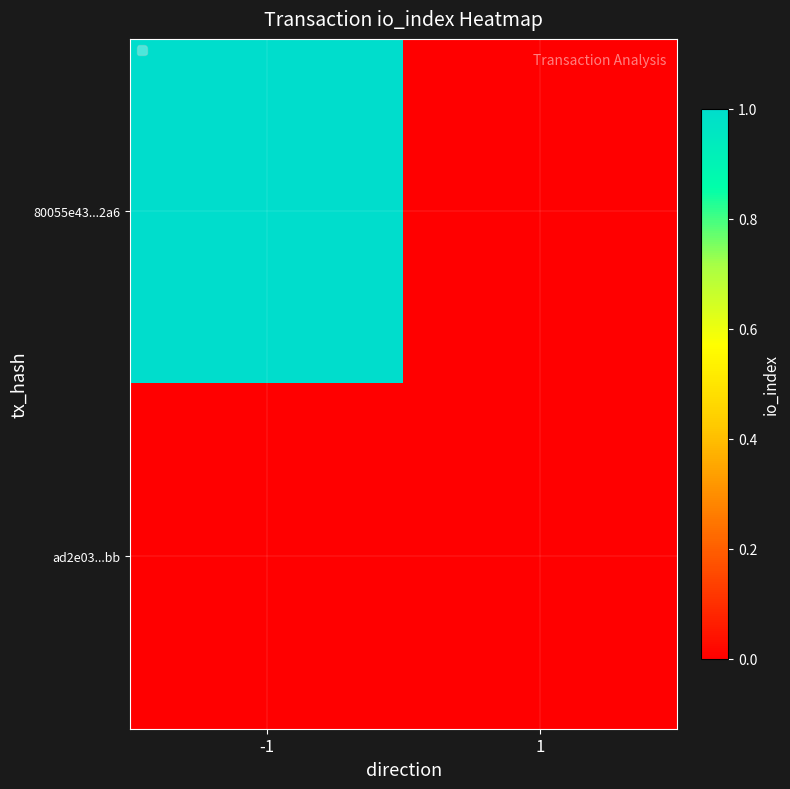

Reading left to right, extract all data points from this chart.

80055e43...2a6: -1=1	1=0
ad2e03...bb: -1=0	1=0